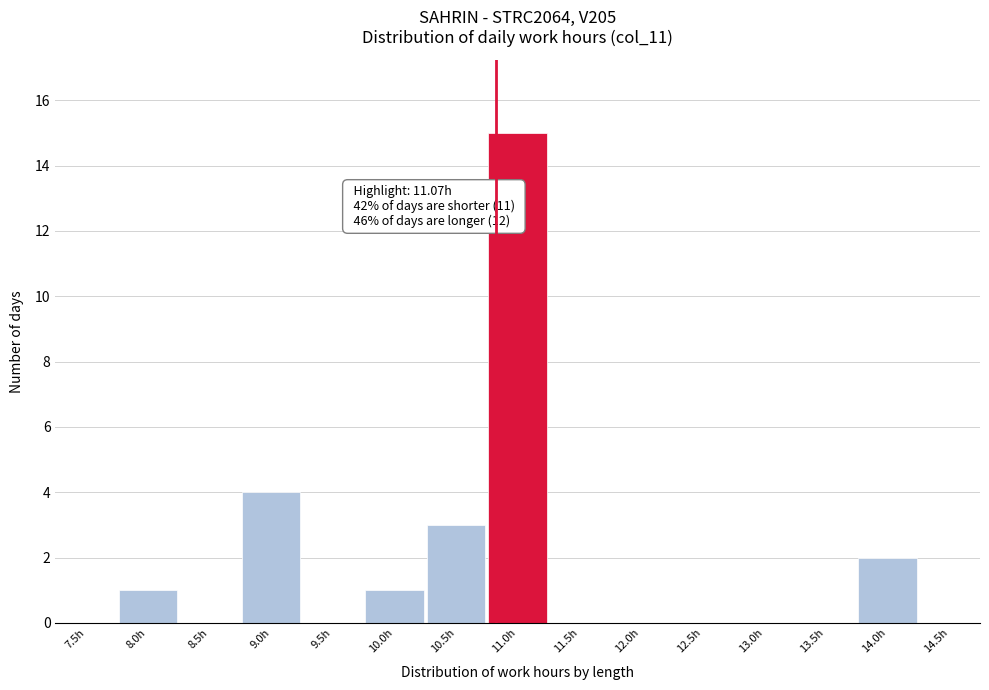

Reading left to right, list all the values displayed in this chart.

7.5h=0	8.0h=1	8.5h=0	9.0h=4	9.5h=0	10.0h=1	10.5h=3	11.0h=15	11.5h=0	12.0h=0	12.5h=0	13.0h=0	13.5h=0	14.0h=2	14.5h=0